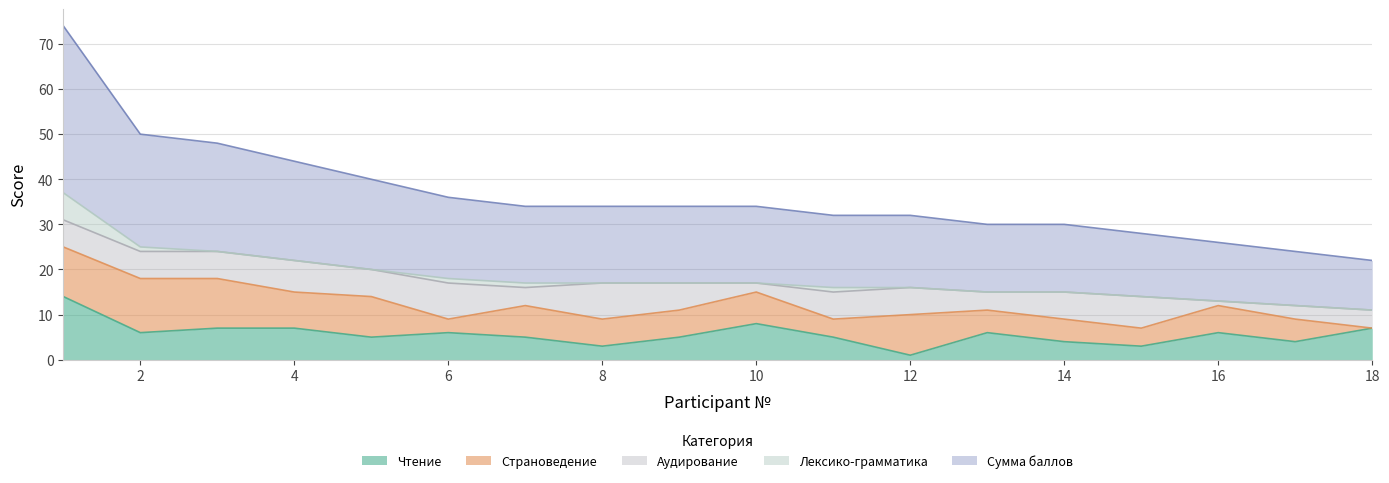

At which label does Страноведение reach its minimum?

18